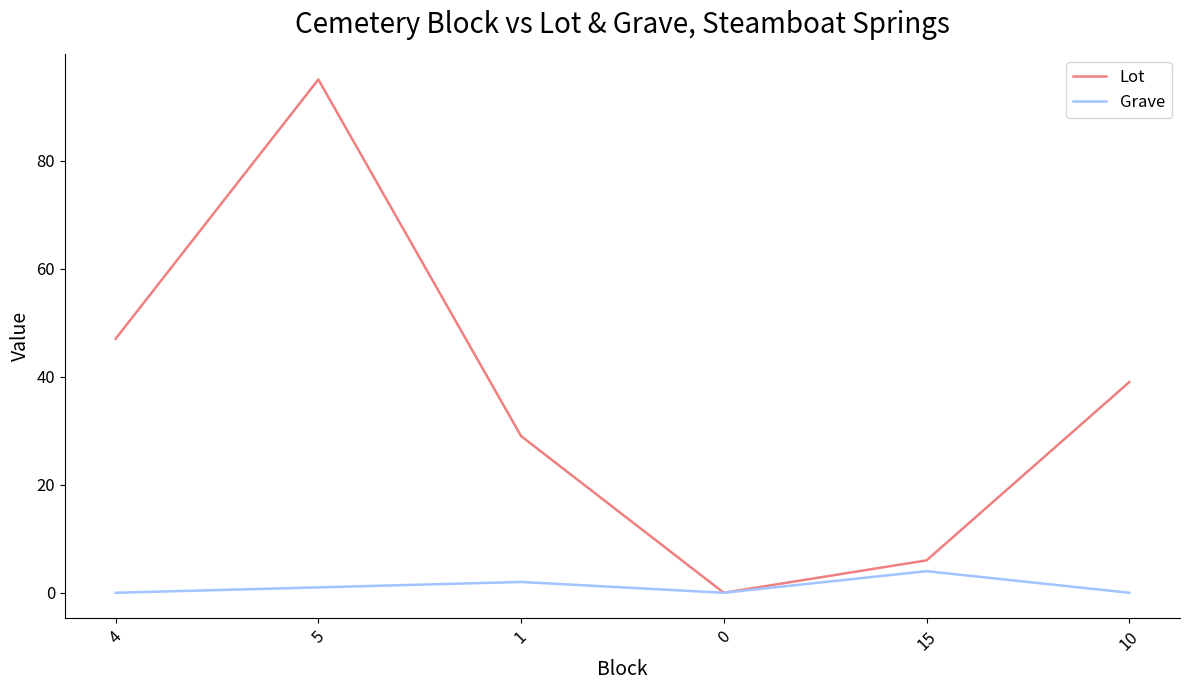

True or false: Lot has a value of 61 at 10.

False